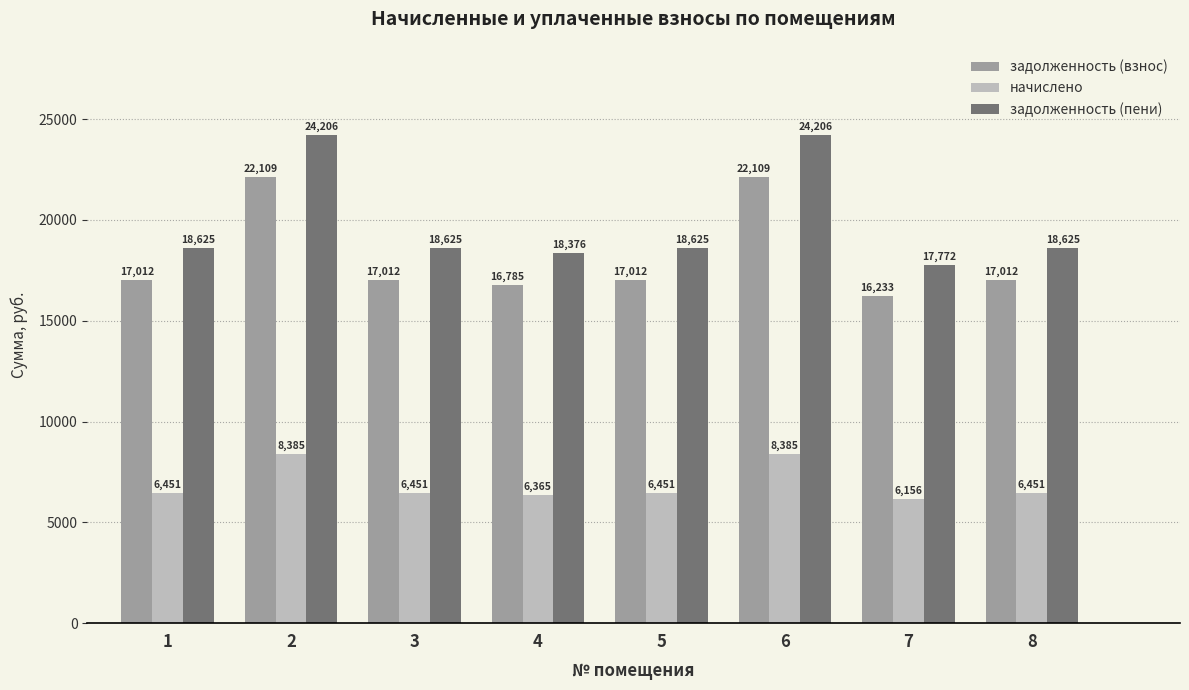

Rank the series at 8 from lowest to highest value.

начислено, задолженность (взнос), задолженность (пени)